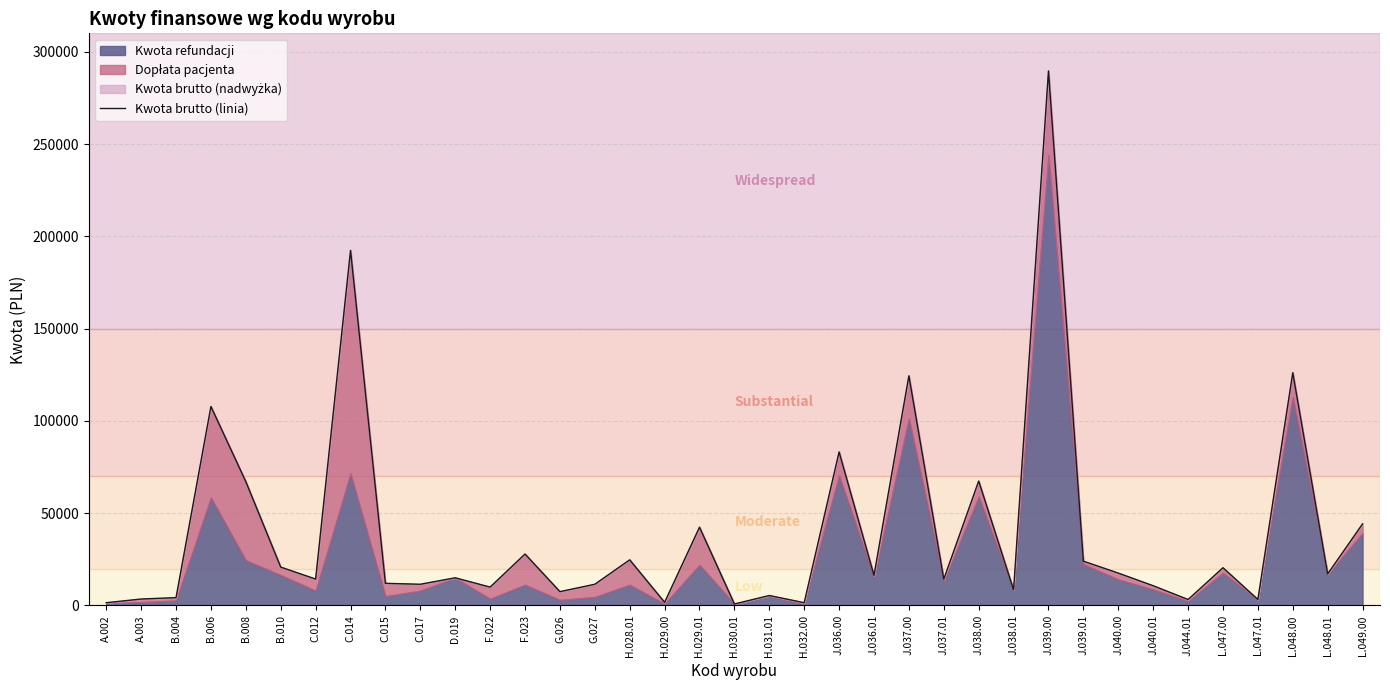

Reading right to left, what are all the values shown in this chart?

44229.0	17080.0	126120.0	3240.0	20449.0	3220.0	10700.0	17550.0	24000.0	289630.0	8510.0	67435.0	14280.0	124444.0	16314.0	83194.0	1500.0	5402.0	800.0	42420.0	1700.0	24728.2	11500.0	7500.0	27890.0	9960.0	15000.0	11500.0	12000.0	192410.0	14314.1	20799.9	67104.9	107813.0	4250.0	3500.0	1500.0